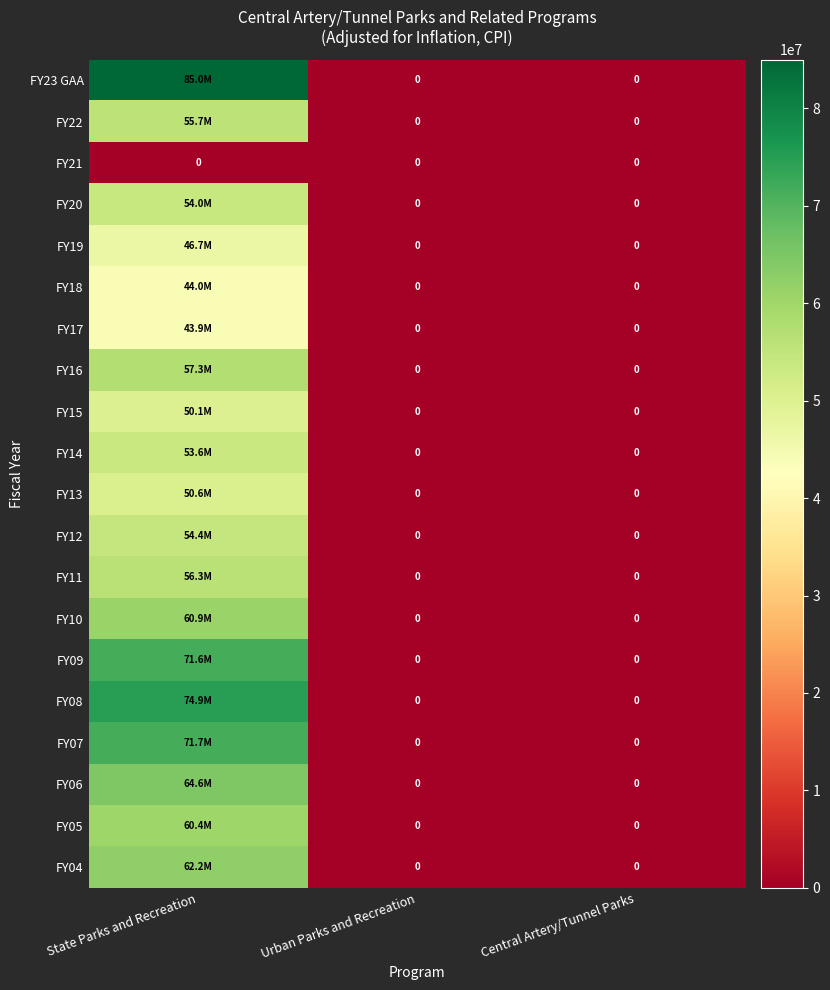

At which category is the sum across all series the highest?

State Parks and Recreation